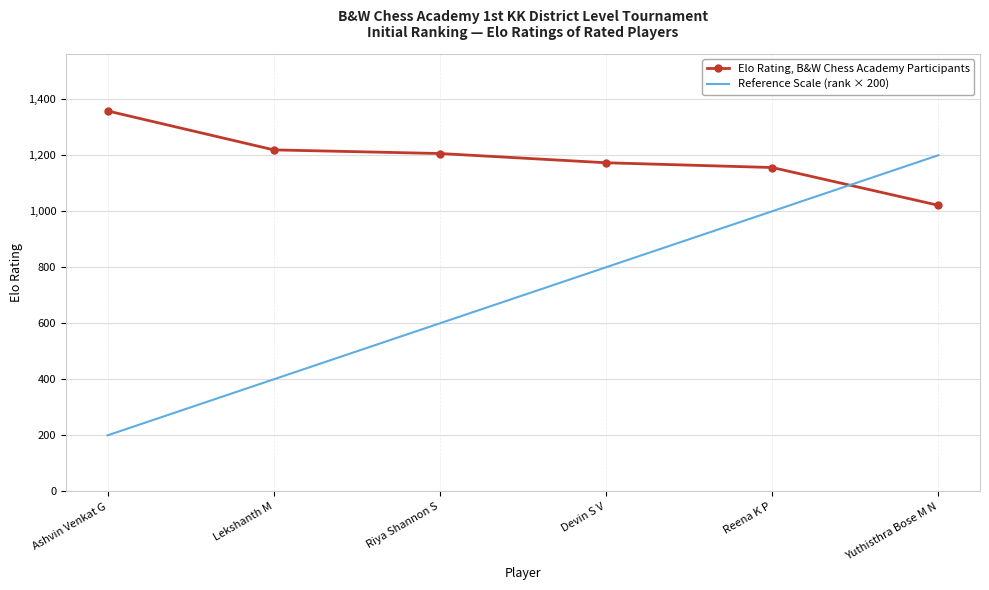

Which category has the highest value in the Reference Scale (rank × 200) series?

Yuthisthra Bose M N